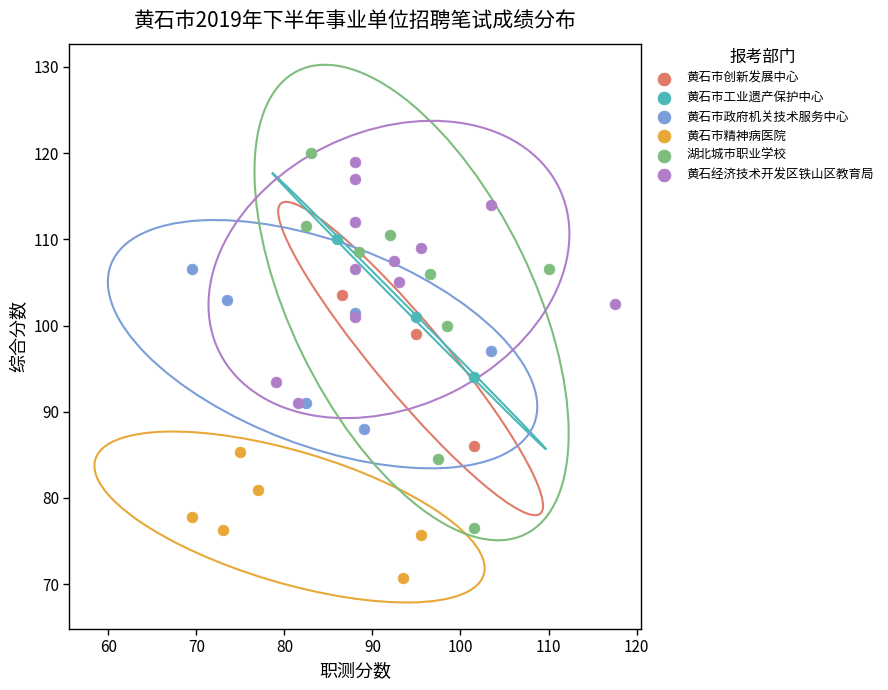

Which series reaches the minimum Y coordinate?

黄石市精神病医院